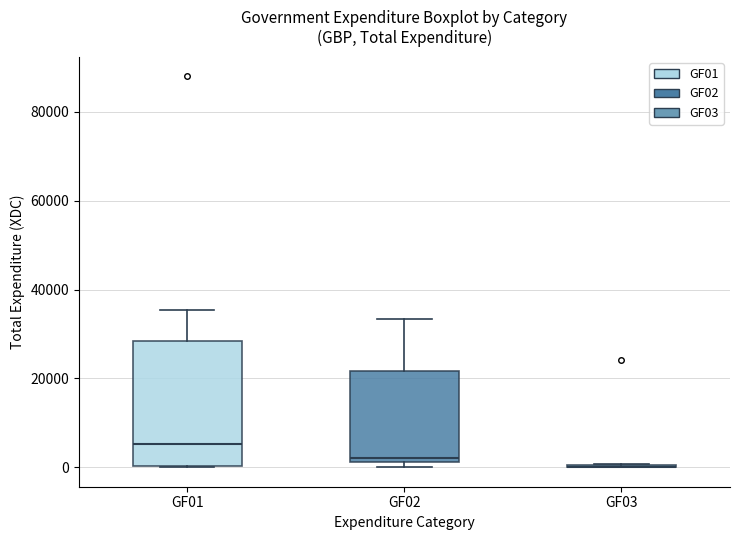

Reading left to right, read every box against the y-axis: the position of its median line, the range the box covers, and the ends of its whiskers. The values are not printed on the chart, so give them approximately, as read against the axis.

GF01: median 6000, box 0 to 28000, whiskers 0 to 36000
GF02: median 2000 (just above the box's lower edge), box 2000 to 22000, whiskers 0 to 34000
GF03: box collapsed to a line at 0, whiskers 0 to 0